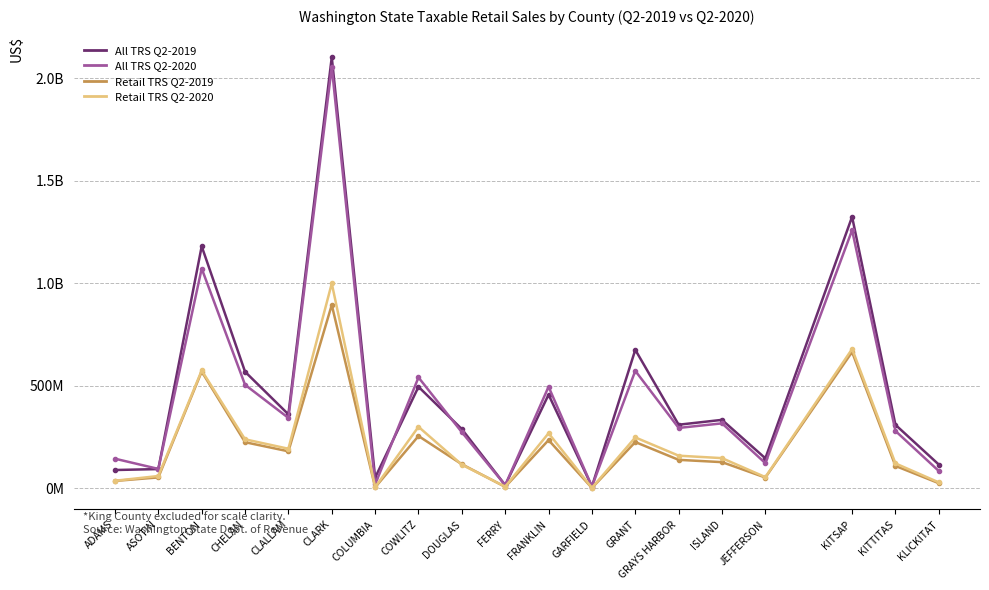

The value of All TRS Q2-2020 at FRANKLIN is 811235451. True or false?

False